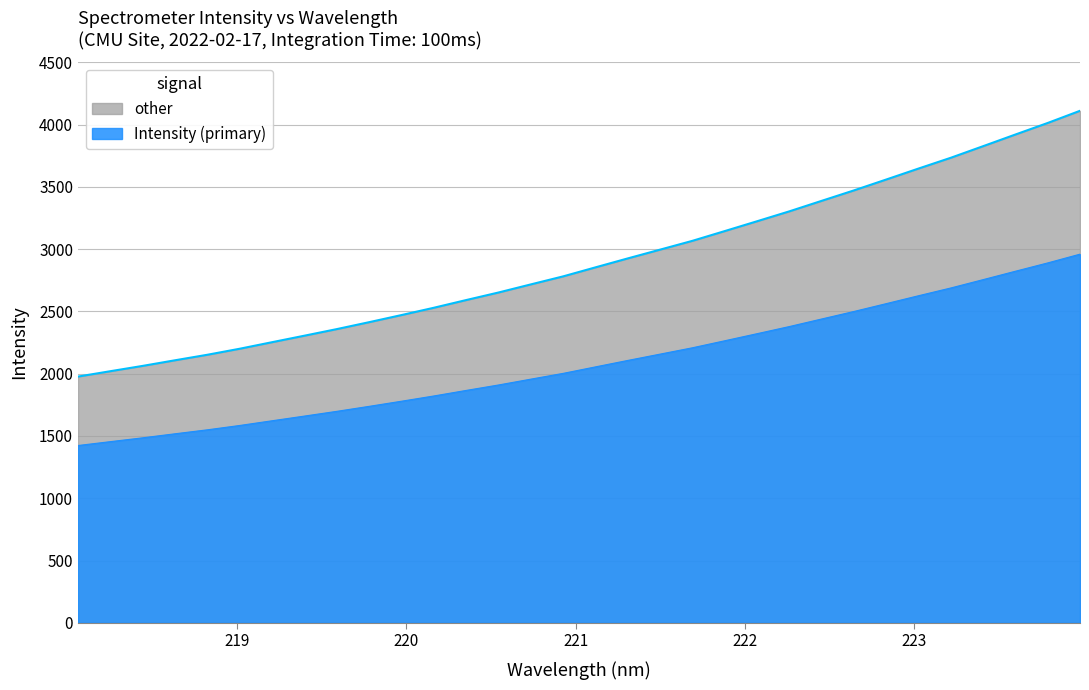

Does the chart display data point markers on the line(s)?

No